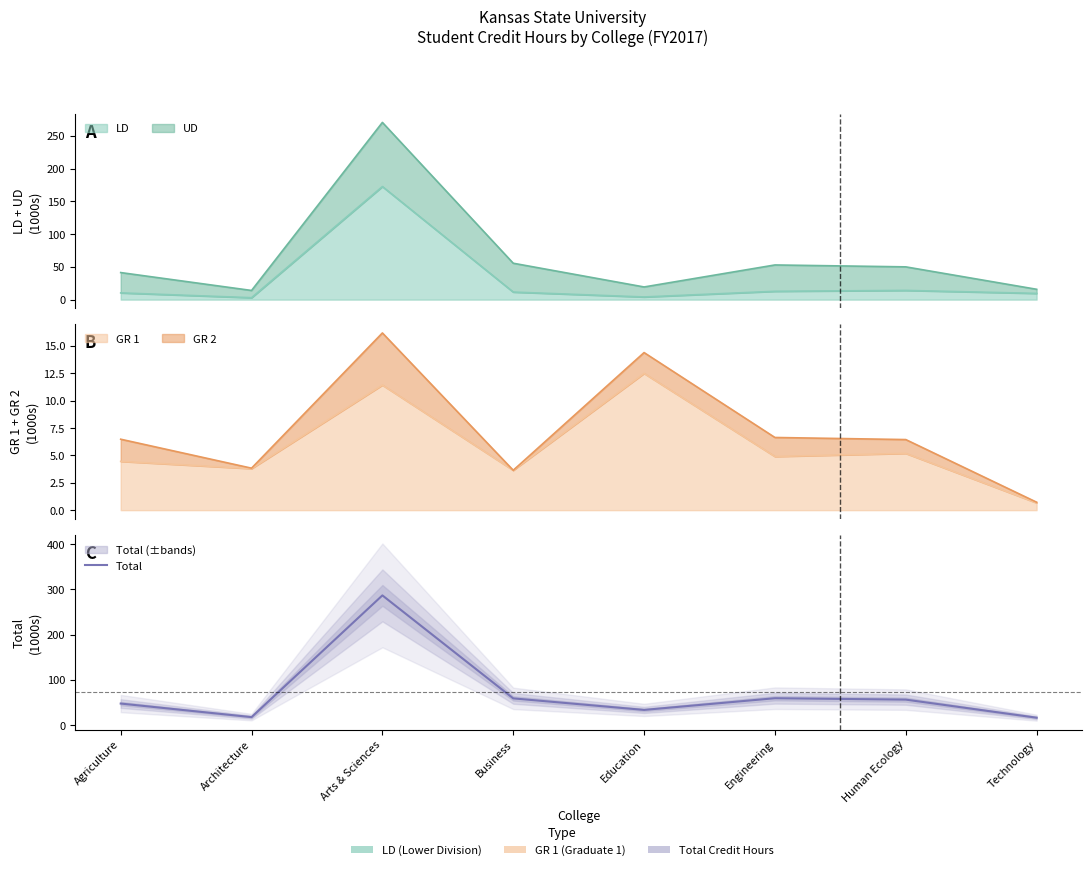

Reading left to right, transcribe all the data shown in this chart.

47.8	17.8	286.9	59.3	33.8	59.6	56.5	16.5